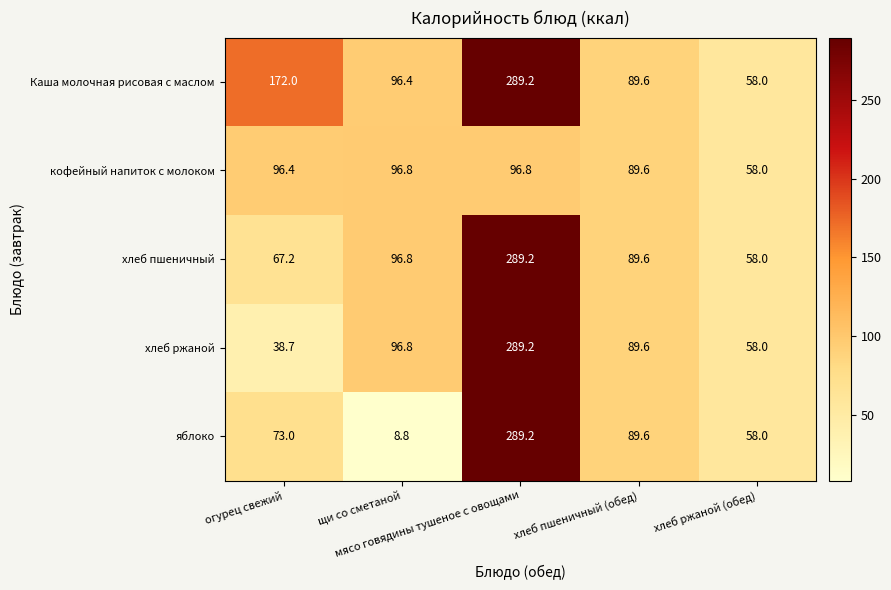

What is the greatest value displayed?

289.2